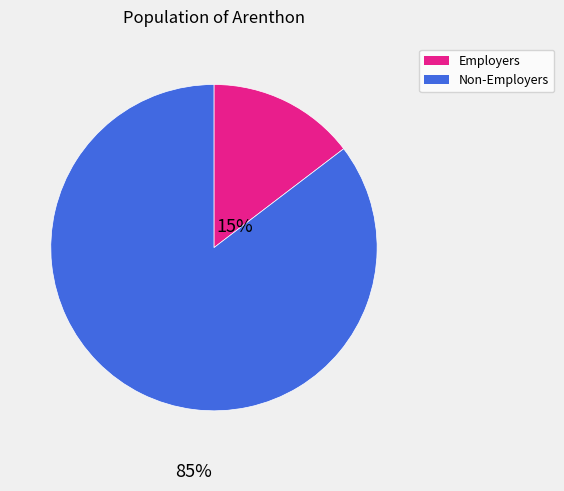

Does any single category account for the majority?

Yes